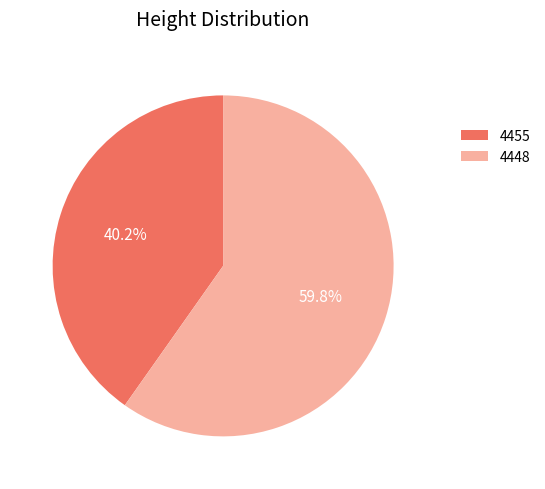

To the nearest percent, what percentage of the pie is 4448?

60%